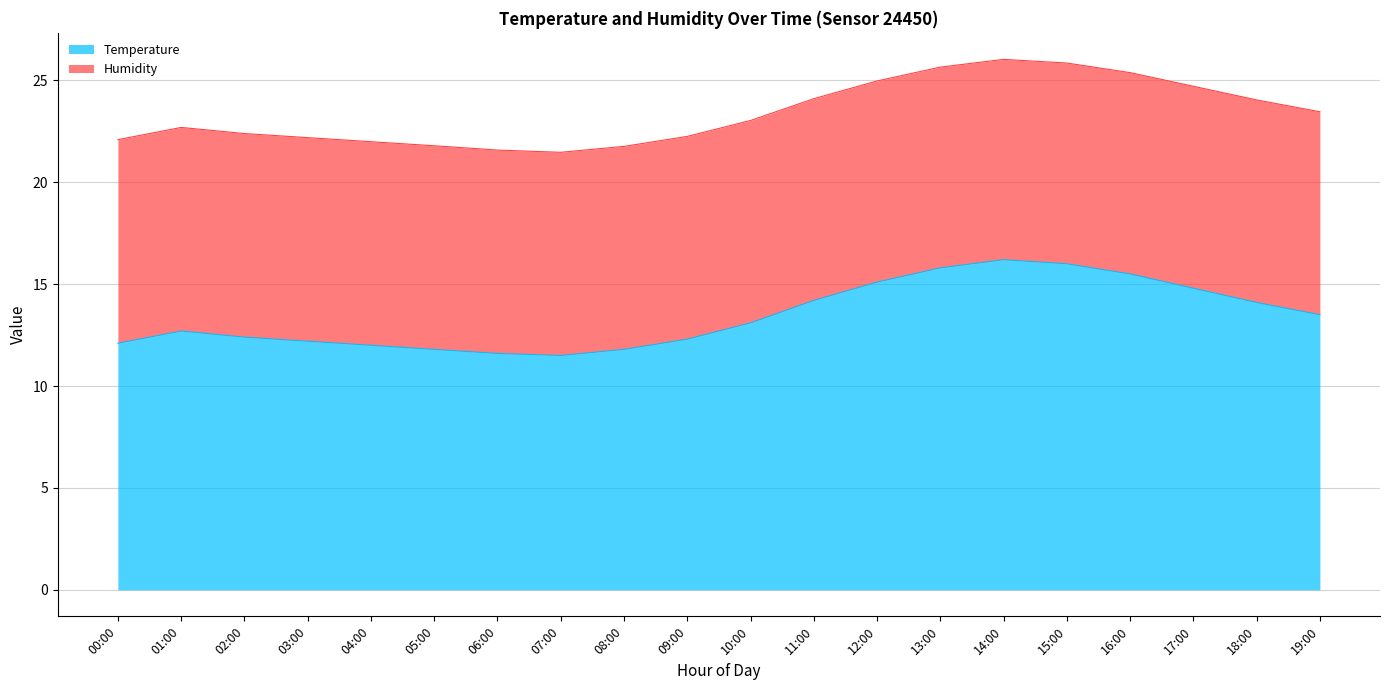

The value at 04:00 is 15.8. True or false?

False